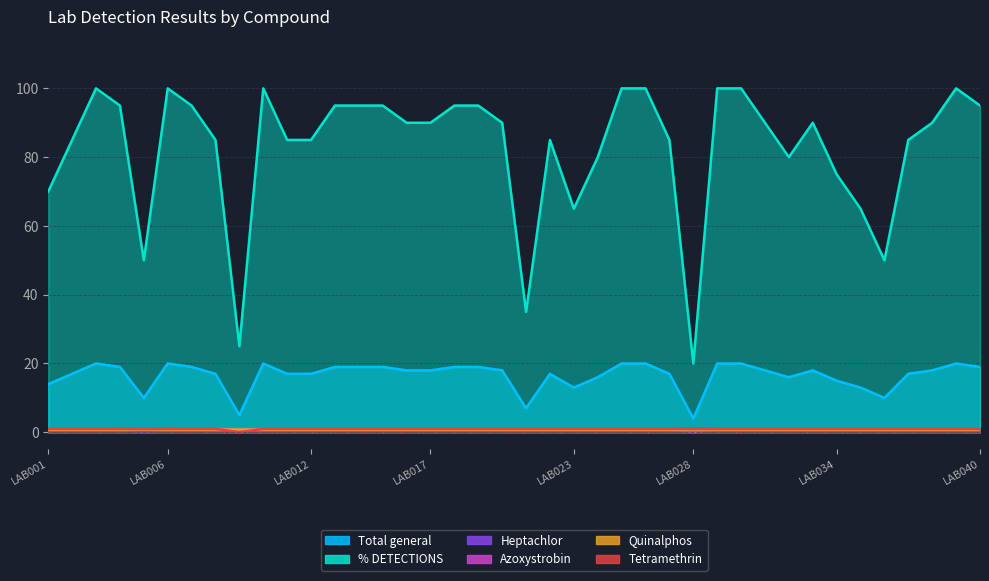

What is the value of the % DETECTIONS point at the 24th from the left?

80